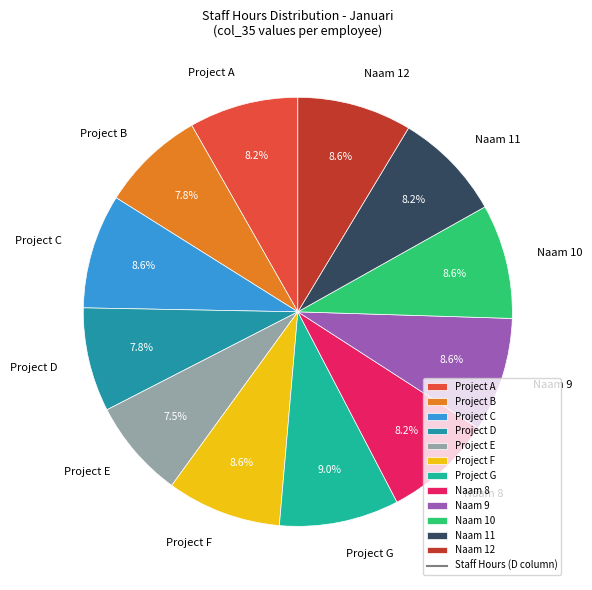

True or false: Naam 9 accounts for 9% of the total.

True